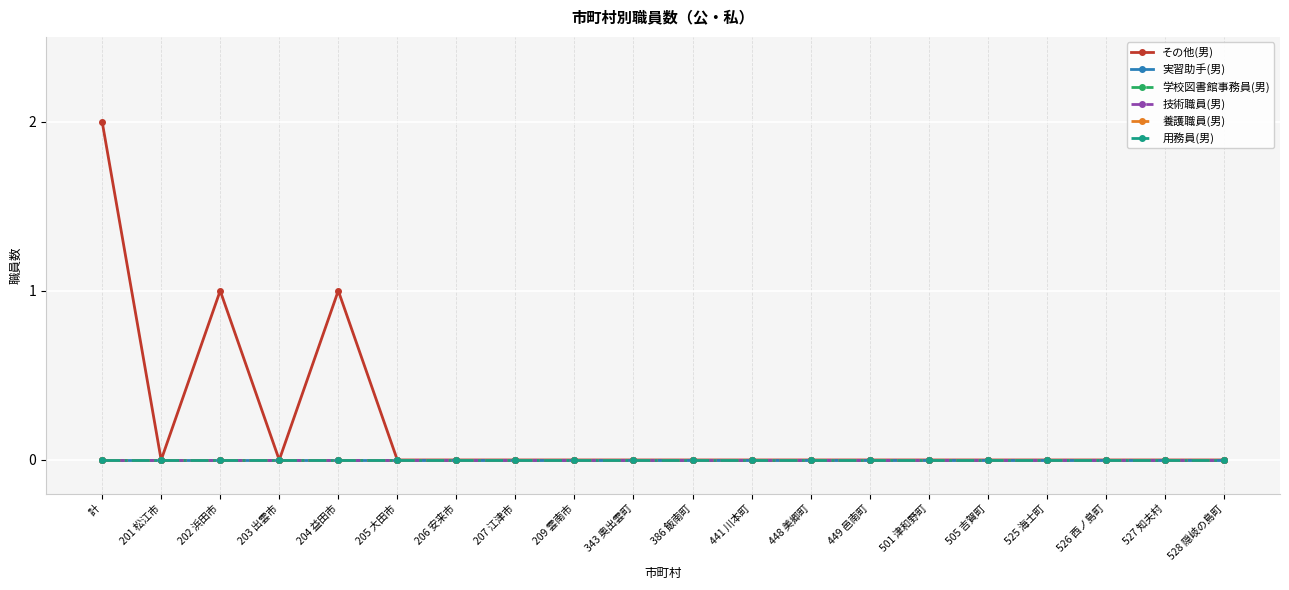

At how many categories does at least one series exceed 1?

1